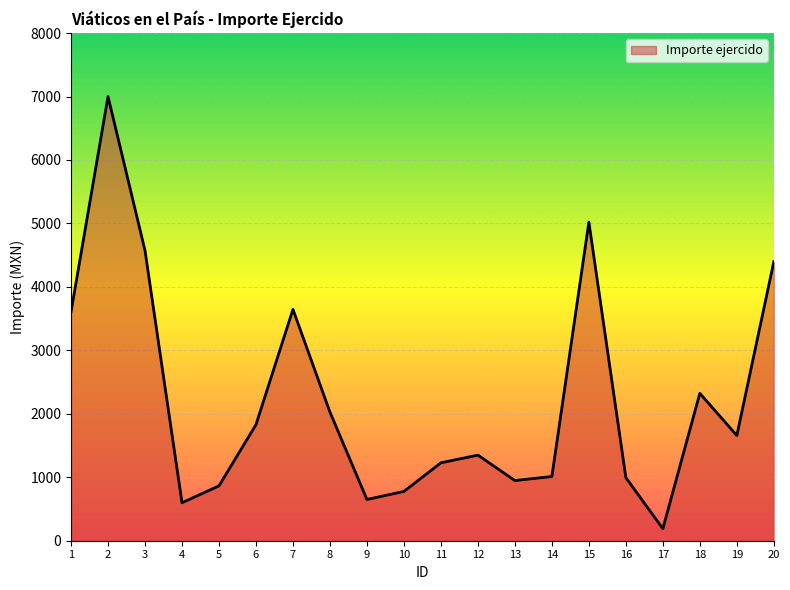

Is it true that the value at 2 is 1936.0?

False